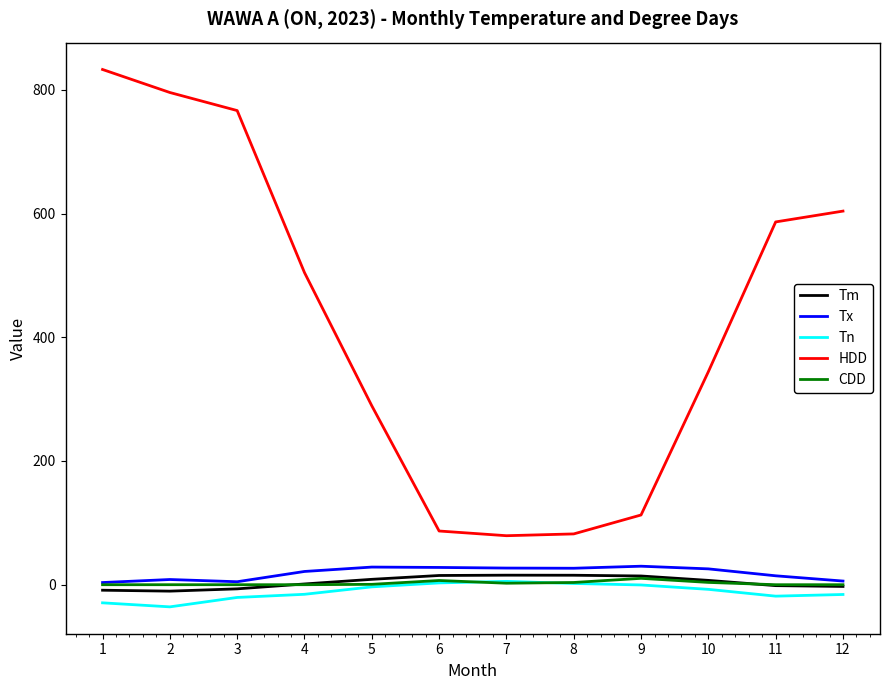

True or false: Tn has a value of -15.8 at 12.

True